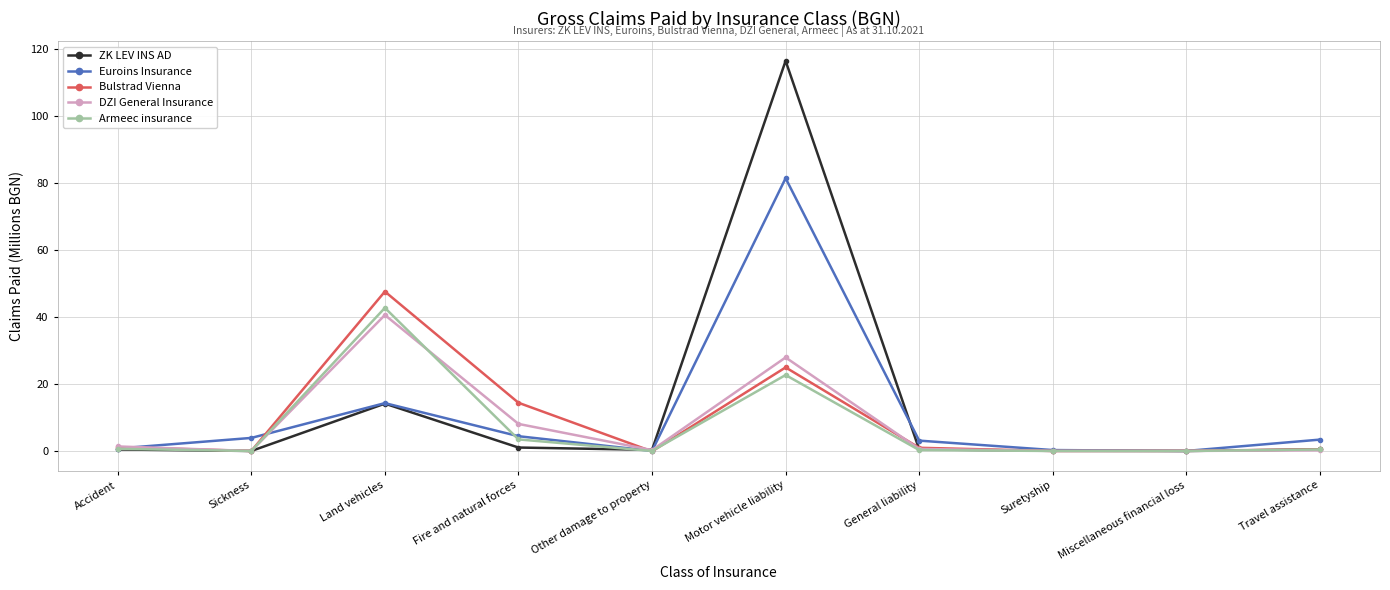

What is the difference between the maximum and minimum values in the Armeec insurance series?

42.7